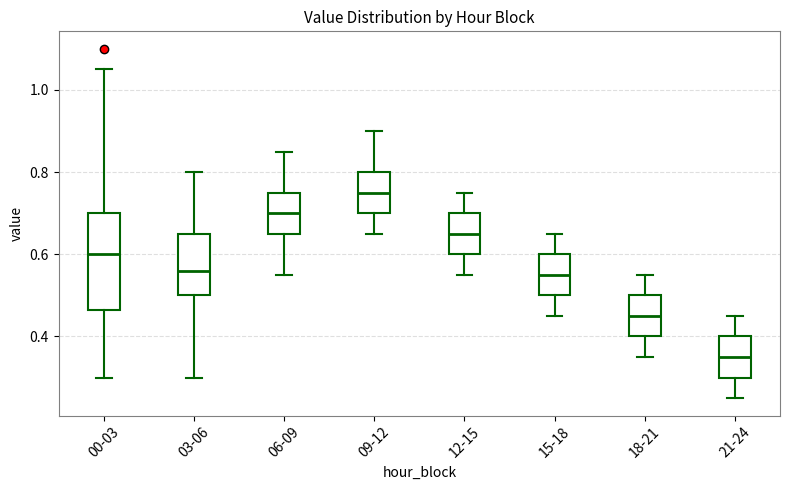

Reading left to right, read every box against the y-axis: the position of its median line, the range the box covers, and the ends of its whiskers. The values are not printed on the chart, so give them approximately, as read against the axis.

00-03: median 0.60, box 0.46 to 0.70, whiskers 0.30 to 1.06
03-06: median 0.56, box 0.50 to 0.66, whiskers 0.30 to 0.80
06-09: median 0.70, box 0.66 to 0.76, whiskers 0.56 to 0.86
09-12: median 0.76, box 0.70 to 0.80, whiskers 0.66 to 0.90
12-15: median 0.66, box 0.60 to 0.70, whiskers 0.56 to 0.76
15-18: median 0.56, box 0.50 to 0.60, whiskers 0.46 to 0.66
18-21: median 0.46, box 0.40 to 0.50, whiskers 0.36 to 0.56
21-24: median 0.36, box 0.30 to 0.40, whiskers 0.26 to 0.46